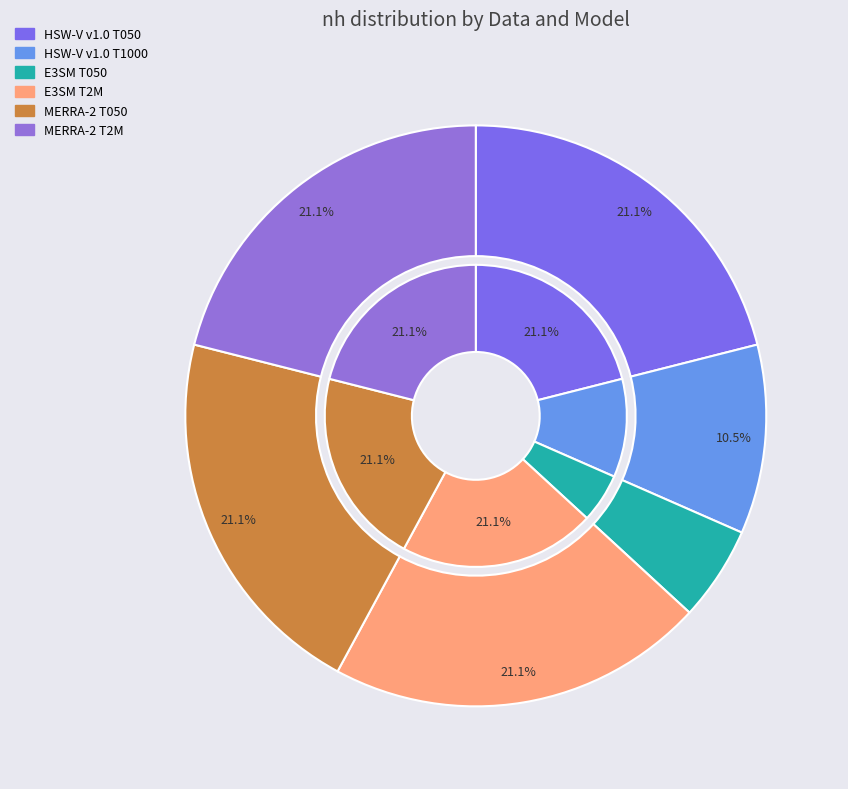

Is it true that E3SM T2M is 13% of the pie?

False